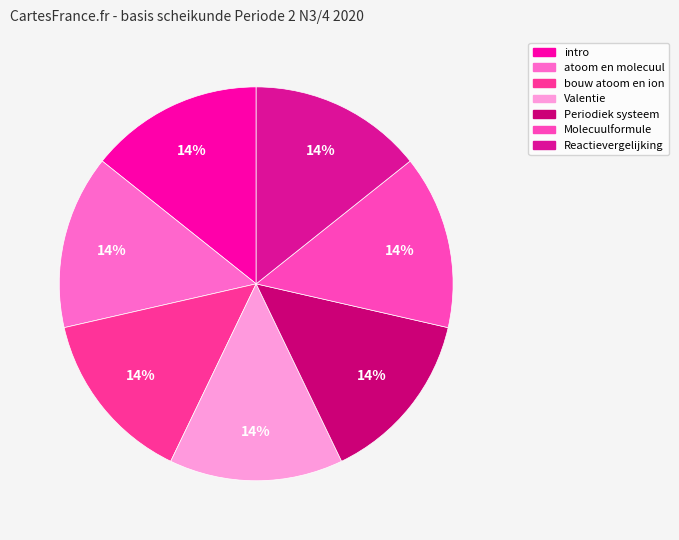

To the nearest percent, what is the average slice percentage?

14%